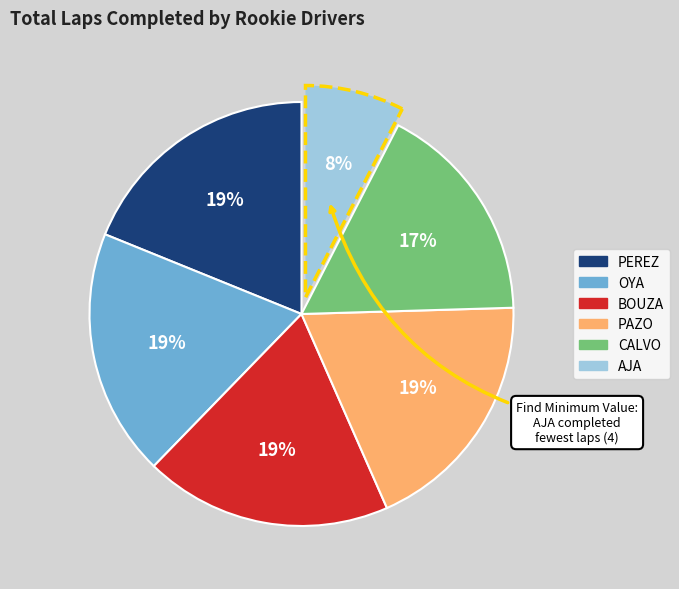

Is there a majority slice in this chart?

No